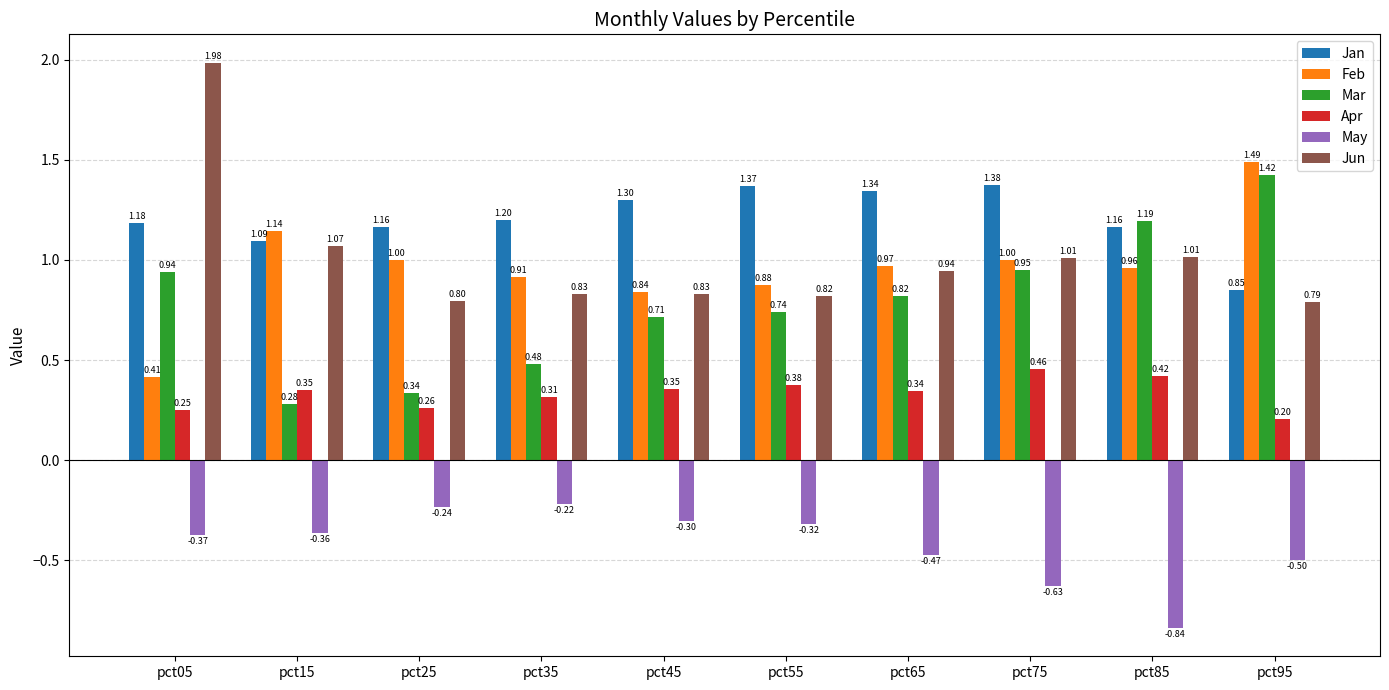

What is the difference between the second highest and minimum values in the May series?

0.6